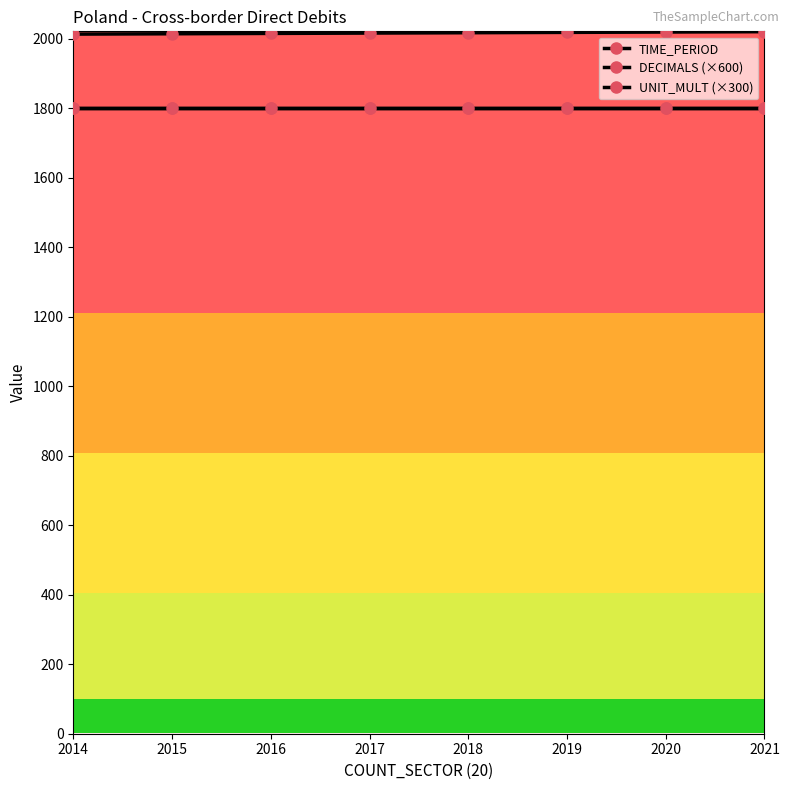

The value of UNIT_MULT (×300) at 2014 is 1147. True or false?

False